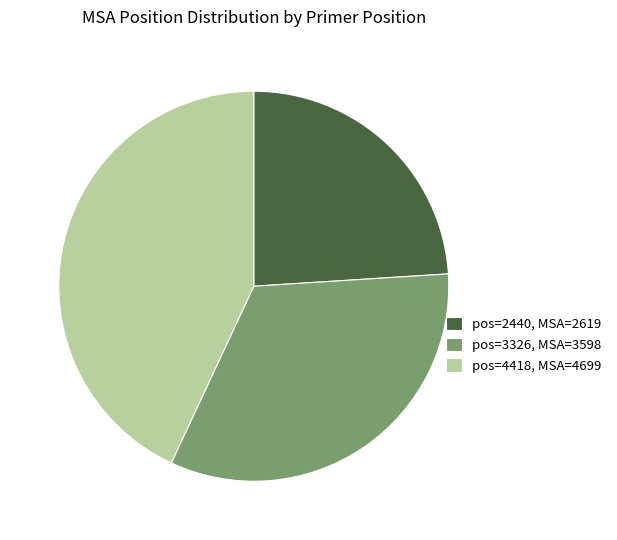

Approximately how many times larger is the value at pos=4418, MSA=4699 compared to pos=2440, MSA=2619?

1.8